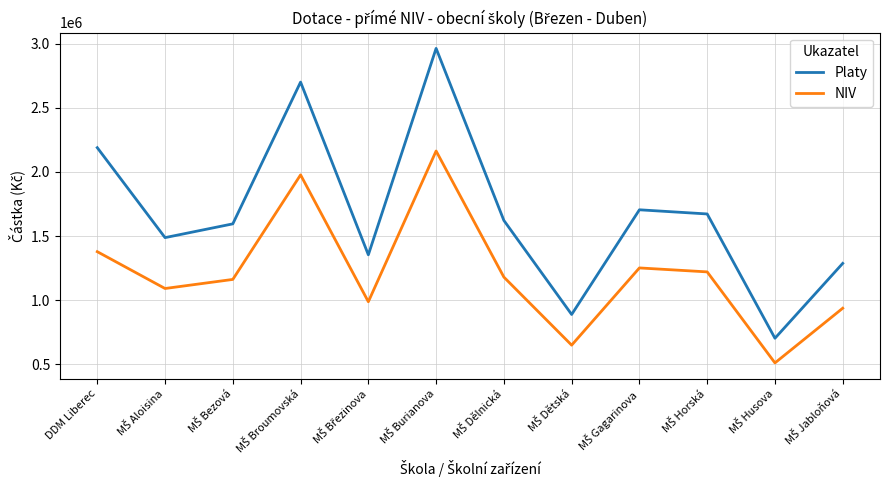

In NIV, how many points are higher than both neighbors (excluding endpoints)?

3